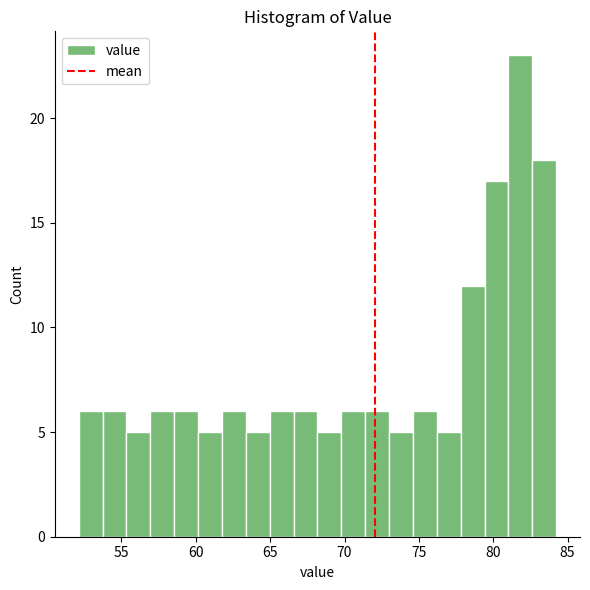

Around what value on the x-axis is the tallest bar? Give the approximate position of its centre, as read against the axis.

82.0